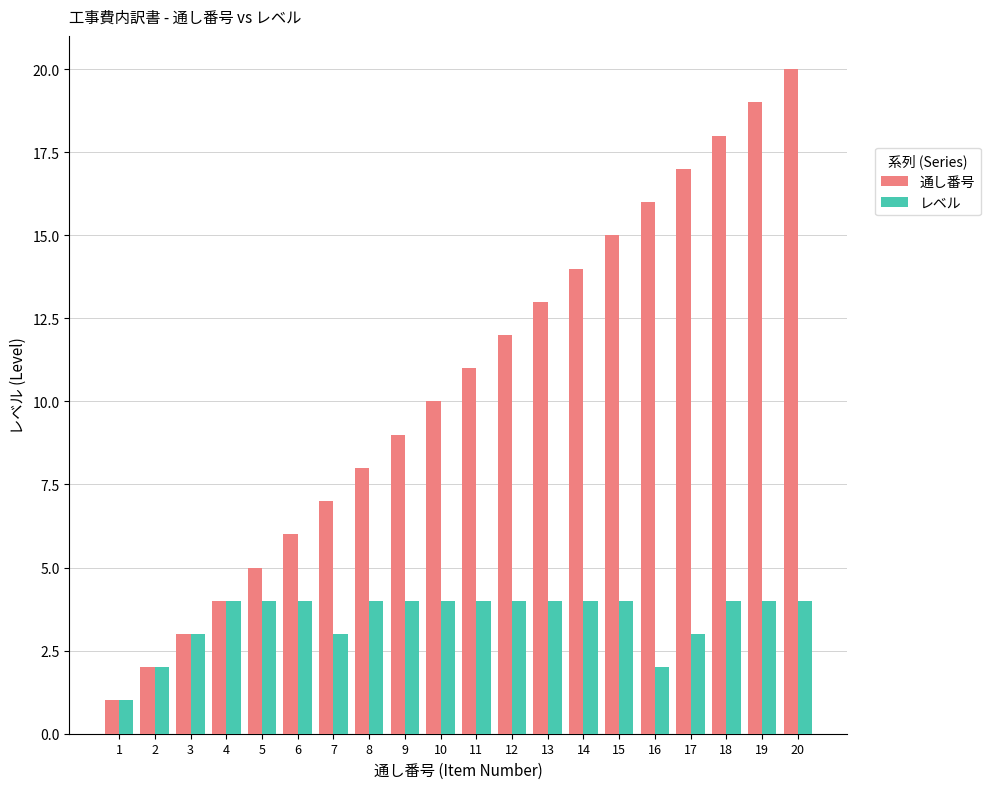

True or false: 通し番号 has a value of 3 at 3.

True